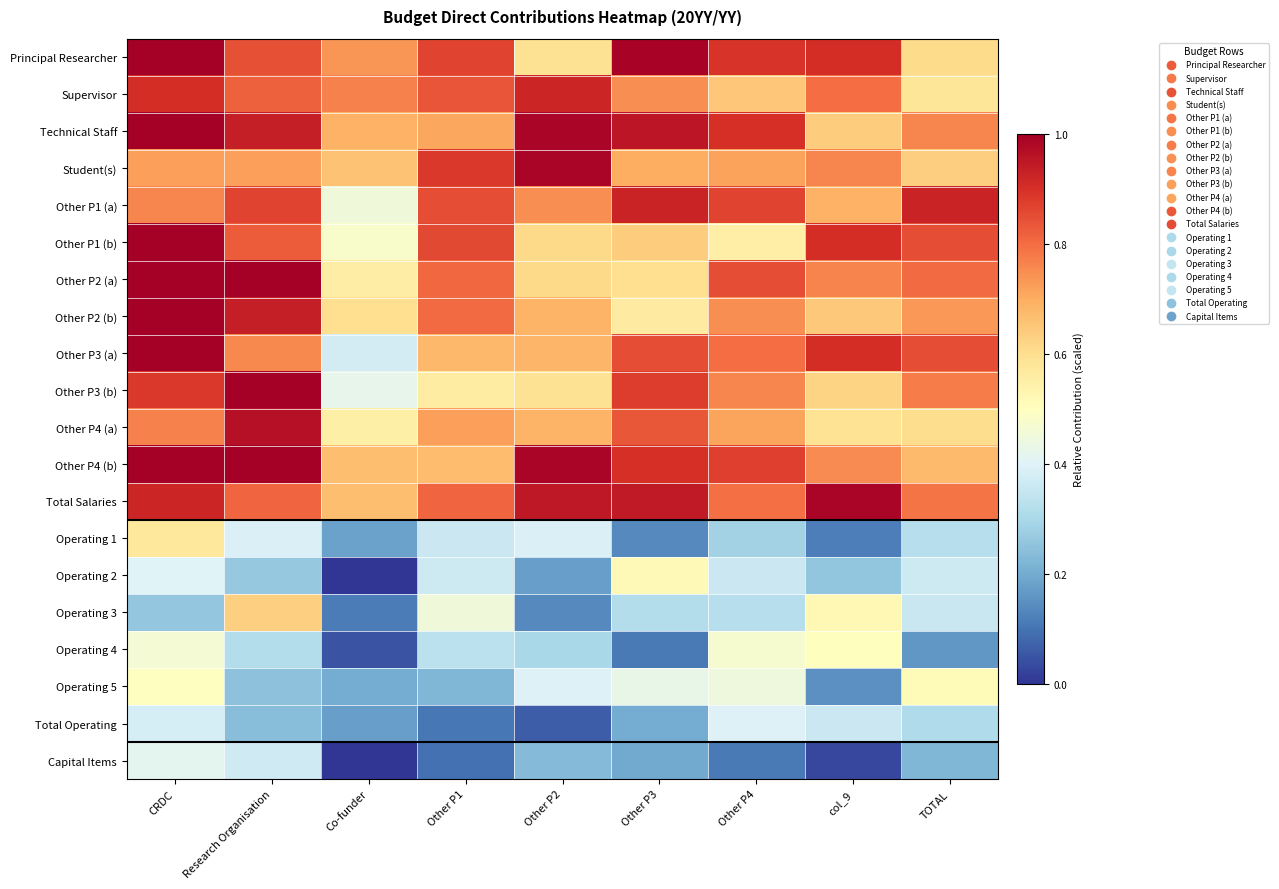

What is the total value across all series at Co-funder?

8.4